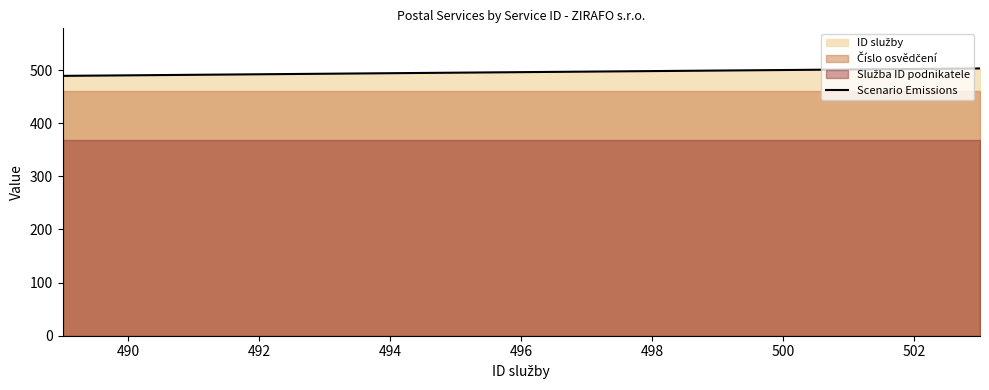

Is it true that Scenario Emissions equals 492 at 492?

True